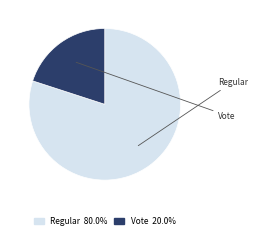

To the nearest percent, what portion does Regular represent?

80%